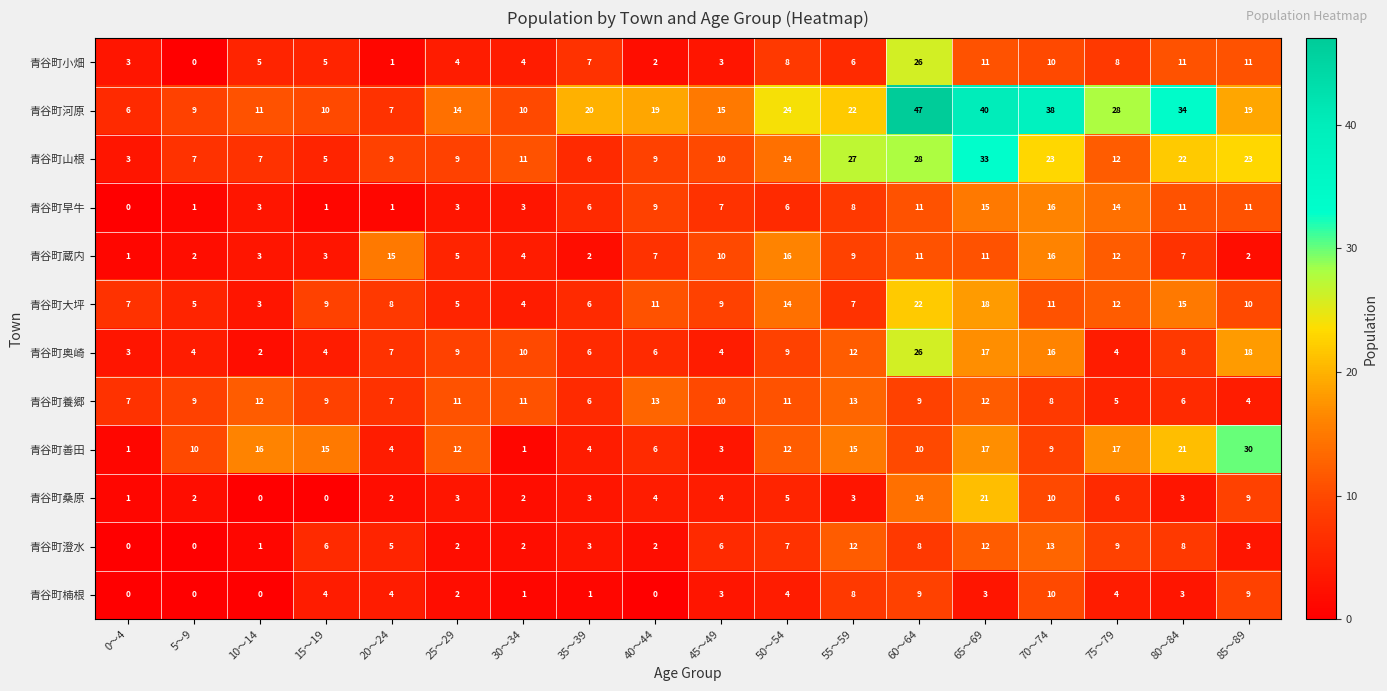

Between 15～19 and 65～69, which series saw the biggest shift?

青谷町河原